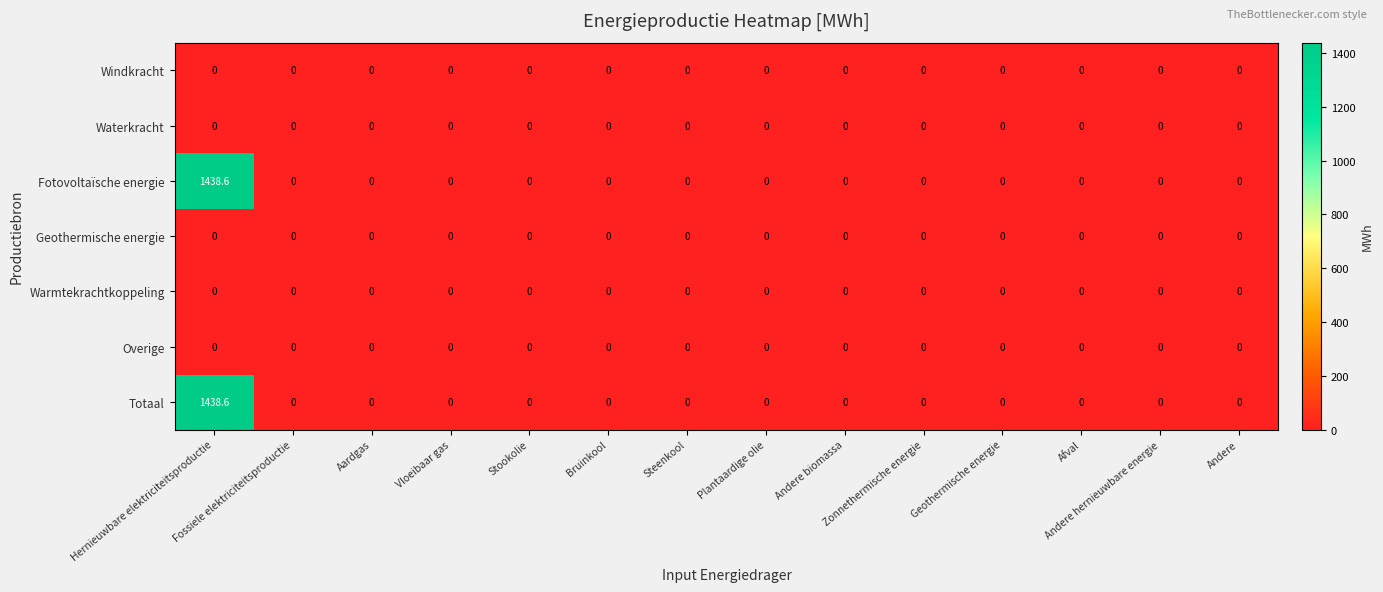

What is the average value of the Fotovoltaïsche energie series?

102.8